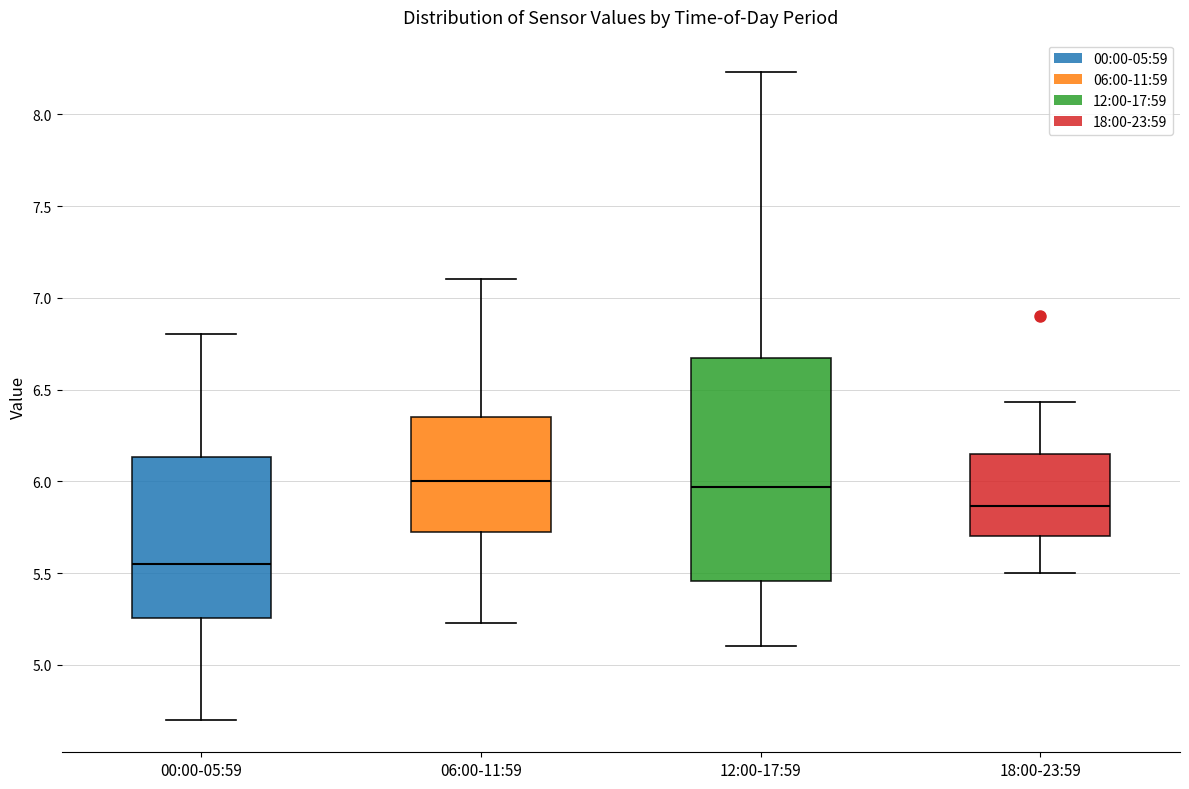

Where does the lower whisker of the box for 18:00-23:59 end on the y-axis? The values are not printed on the chart, so give them approximately, as read against the axis.

5.50